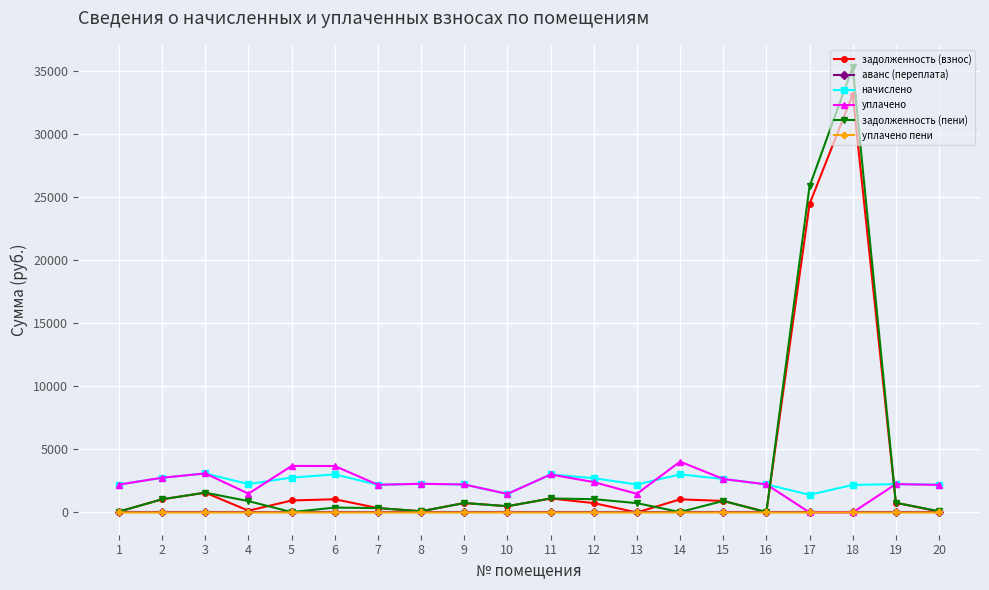

The value of уплачено пени at 17 is 0.0. True or false?

True